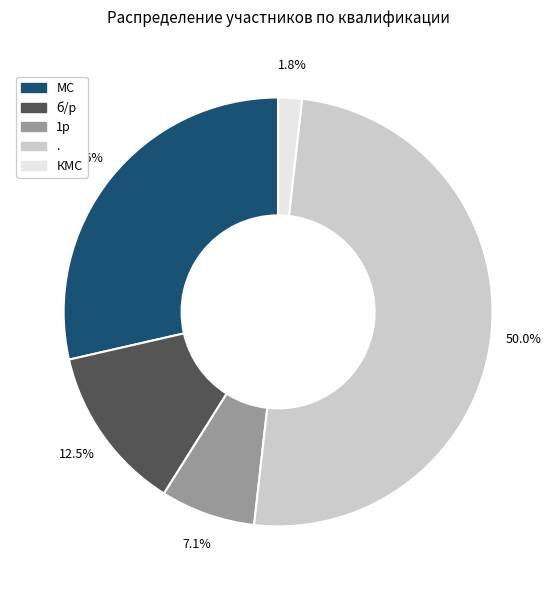

To the nearest percent, what is the difference between the largest and smallest slice percentages?

48%